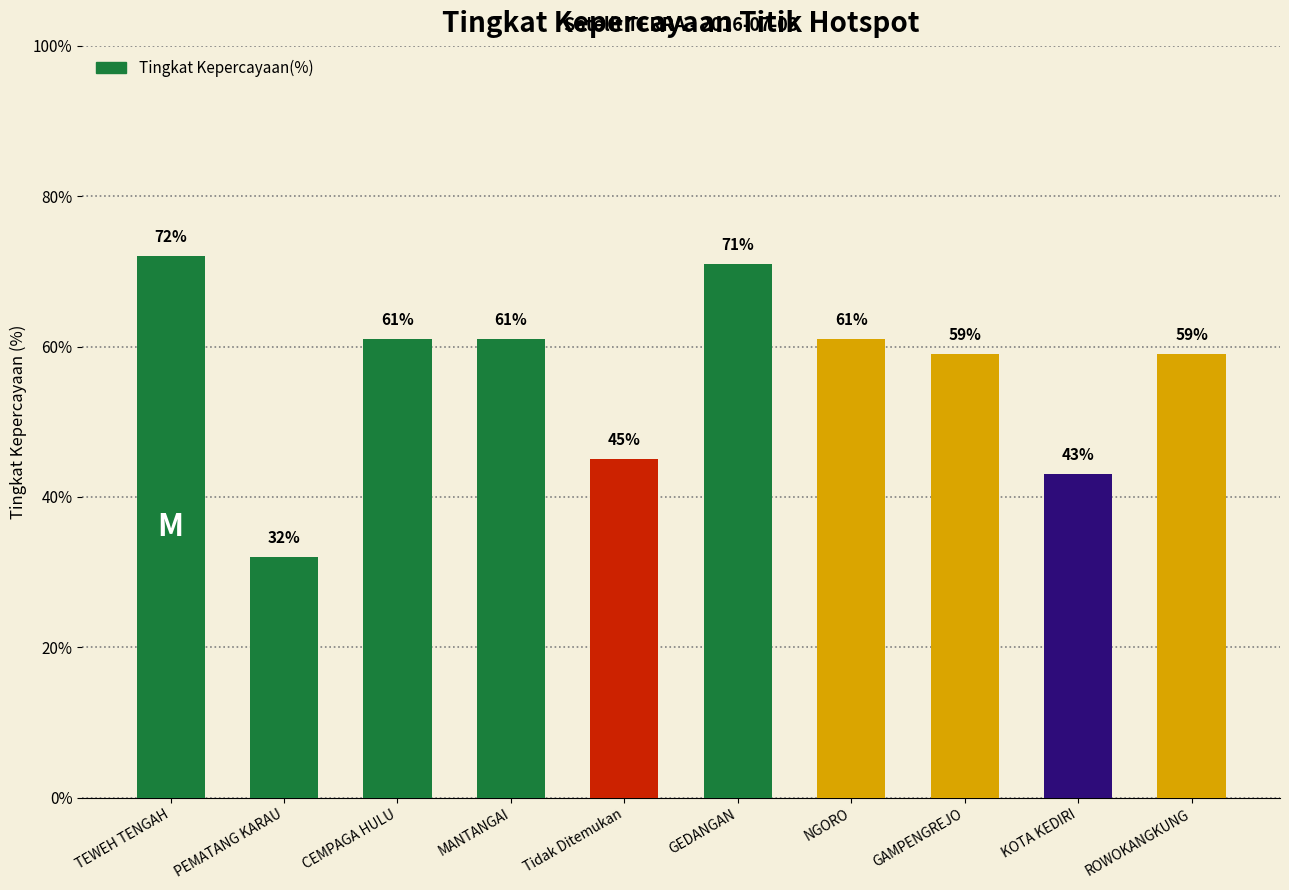

How many bars are there in total?

10